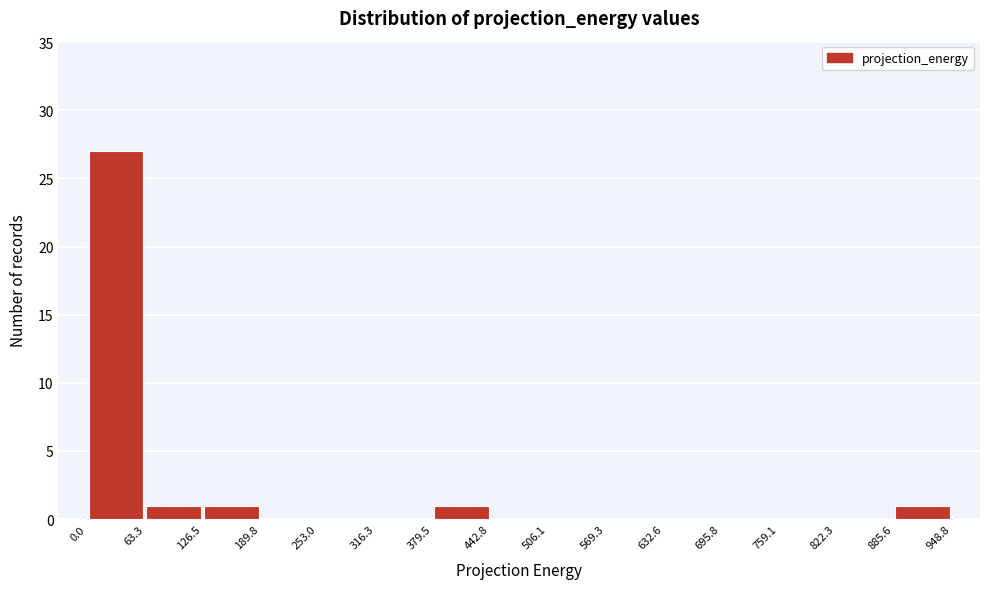

How tall is the bar that spans 63.3 to 126.5 on the x-axis? The values are not printed on the chart, so give them approximately, as read against the axis.

1